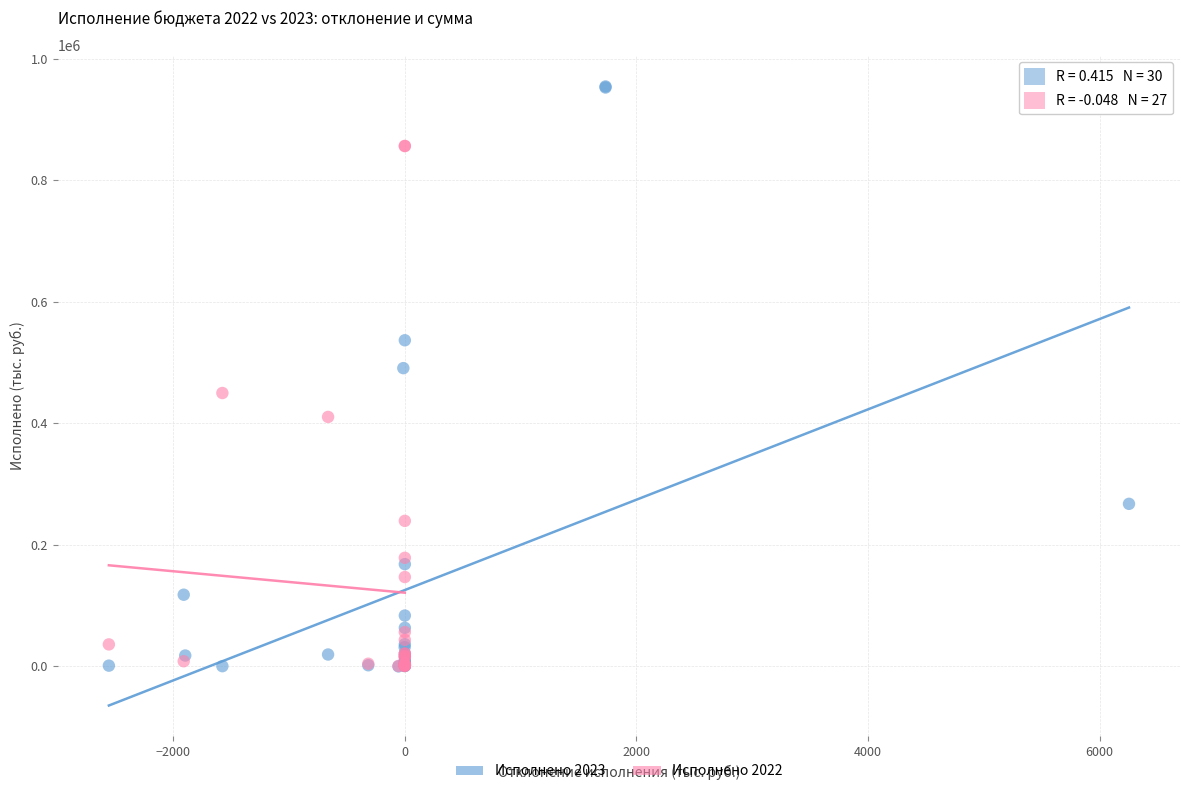

Which series reaches the maximum Y coordinate?

Исполнено 2023